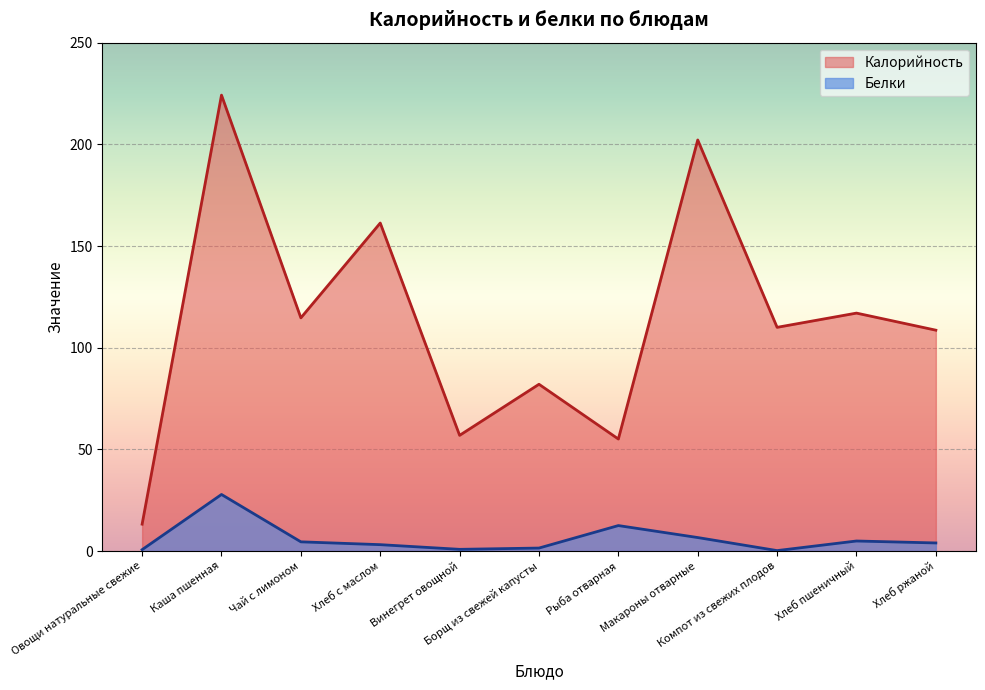

At which category does Калорийность reach its first local valley?

Чай с лимоном